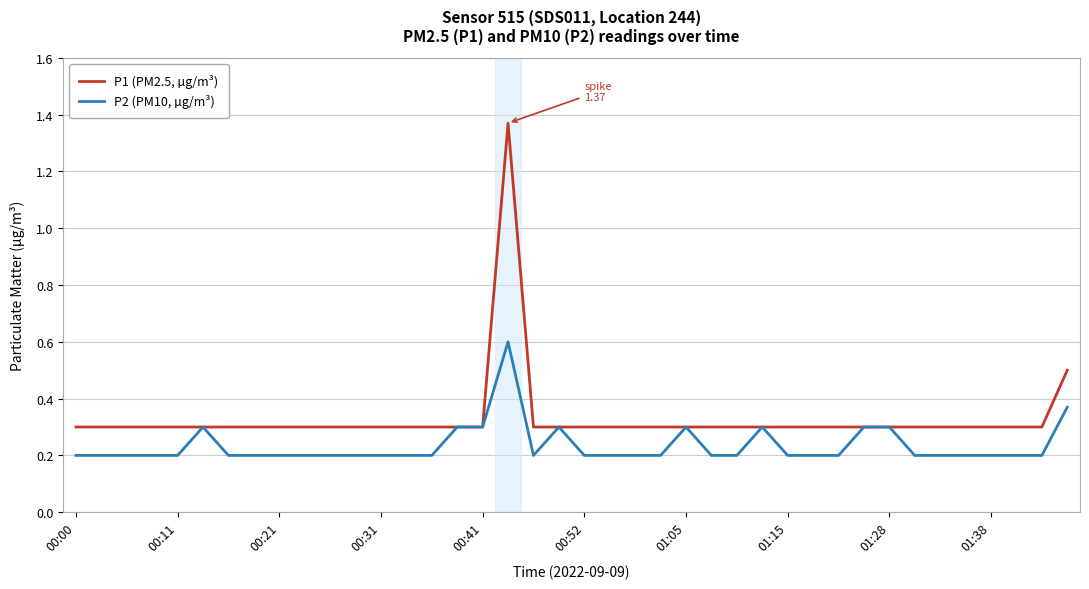

Which series has the widest spread of values?

P1 (PM2.5, µg/m³)